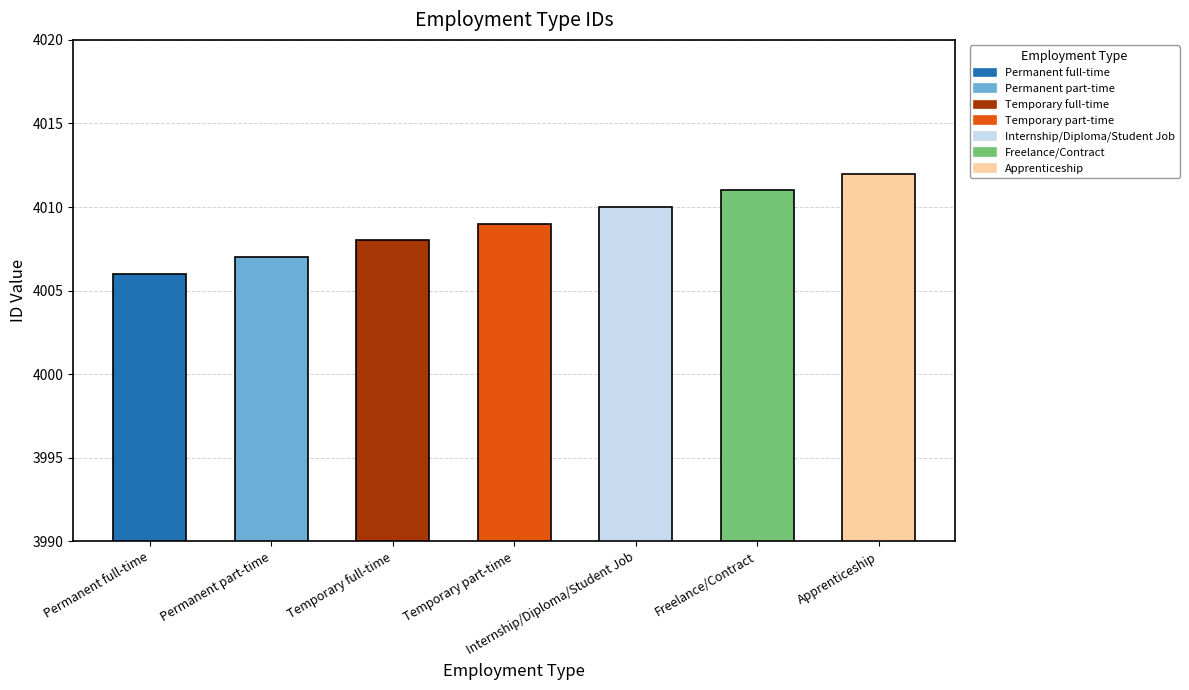

At which label is the value closest to 4009?

Temporary part-time